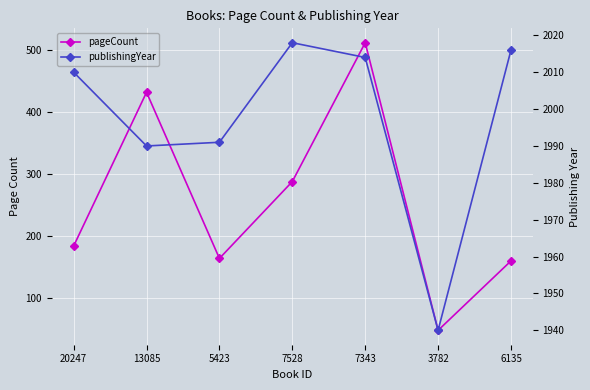

Which series changed the most between 20247 and 6135?

pageCount